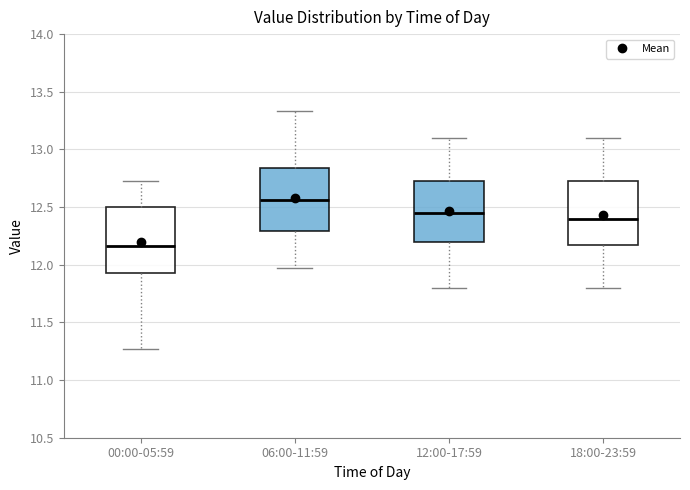

Reading left to right, transcribe this box plot: for each box, give where its median line is, the range the box spans, and where its two whiskers end, as read against the y-axis. The values are not printed on the chart, so give them approximately, as read against the axis.

00:00-05:59: median 12.15, box 11.95 to 12.50, whiskers 11.25 to 12.75
06:00-11:59: median 12.55, box 12.30 to 12.85, whiskers 11.95 to 13.35
12:00-17:59: median 12.45, box 12.20 to 12.75, whiskers 11.80 to 13.10
18:00-23:59: median 12.40, box 12.20 to 12.75, whiskers 11.80 to 13.10